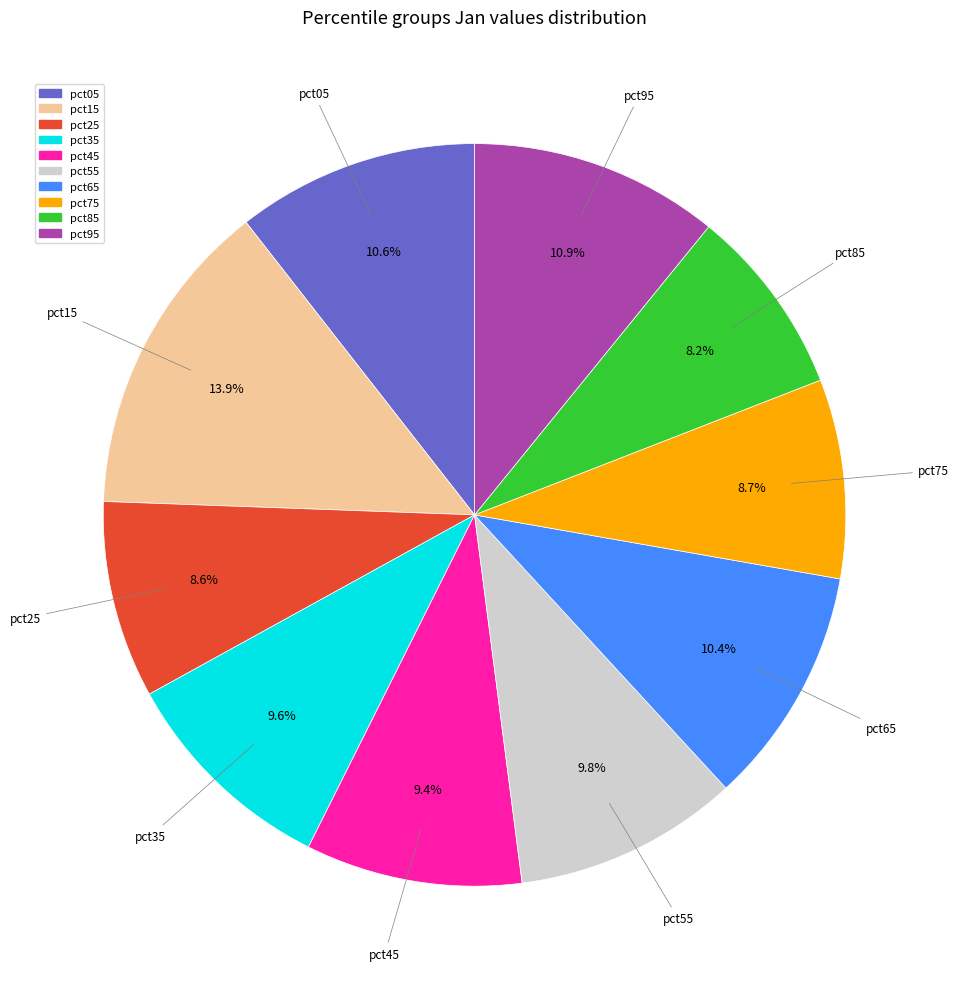

Which category has the biggest portion of the pie?

pct15